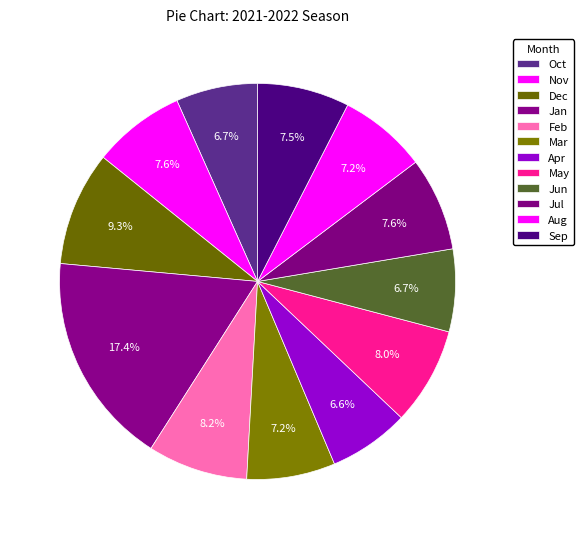

How many segments does this pie chart have?

12